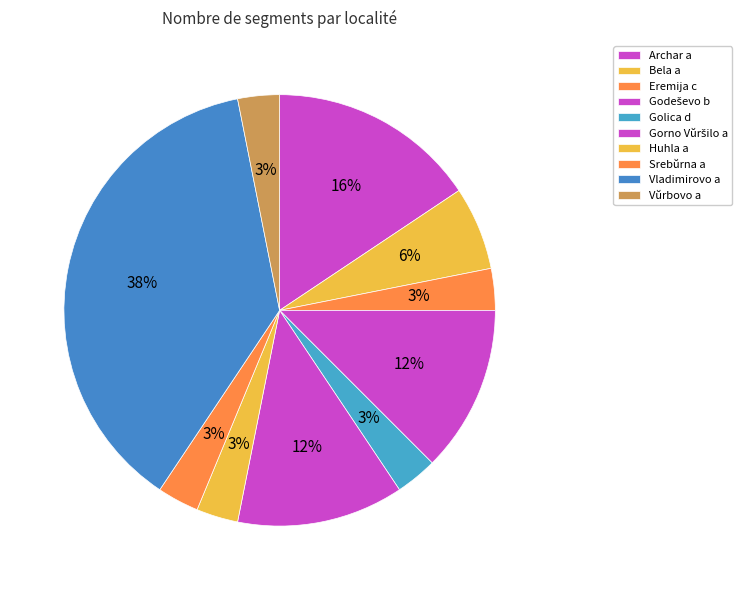

Which slice is the largest?

Vladimirovo a